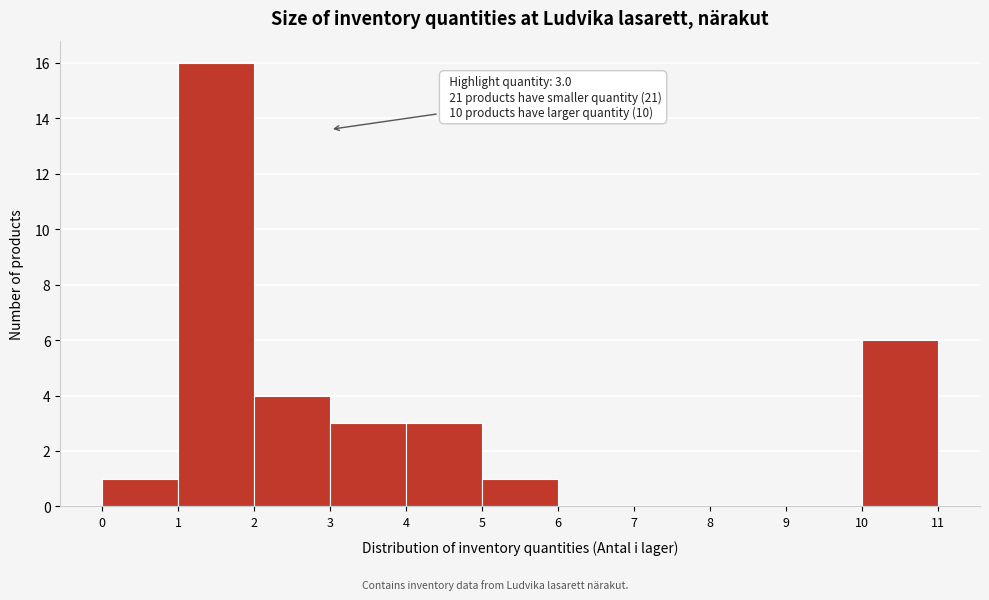

Which range on the x-axis has the tallest bar?

1 to 2